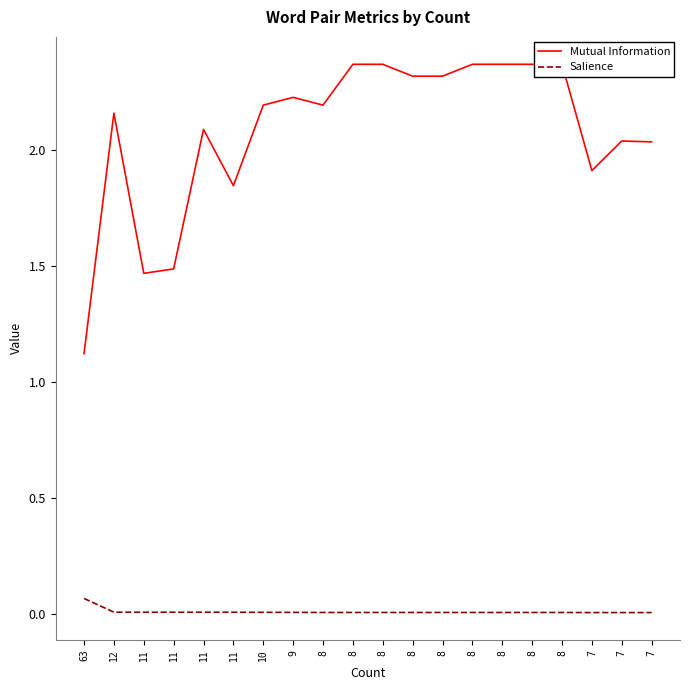

At which category does Mutual Information reach its first local valley?

11